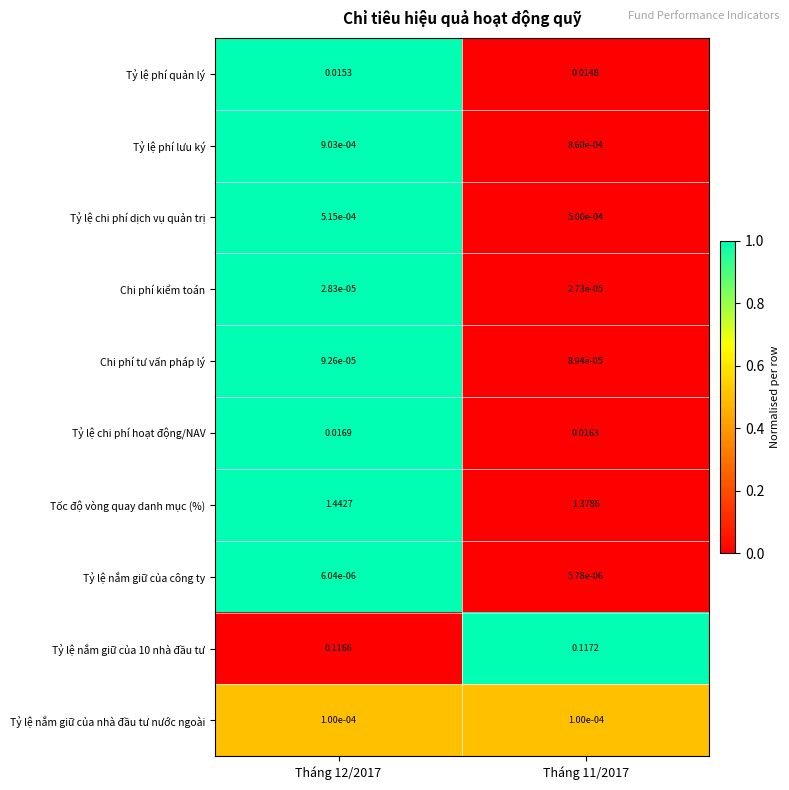

How many distinct data groups are displayed?

10